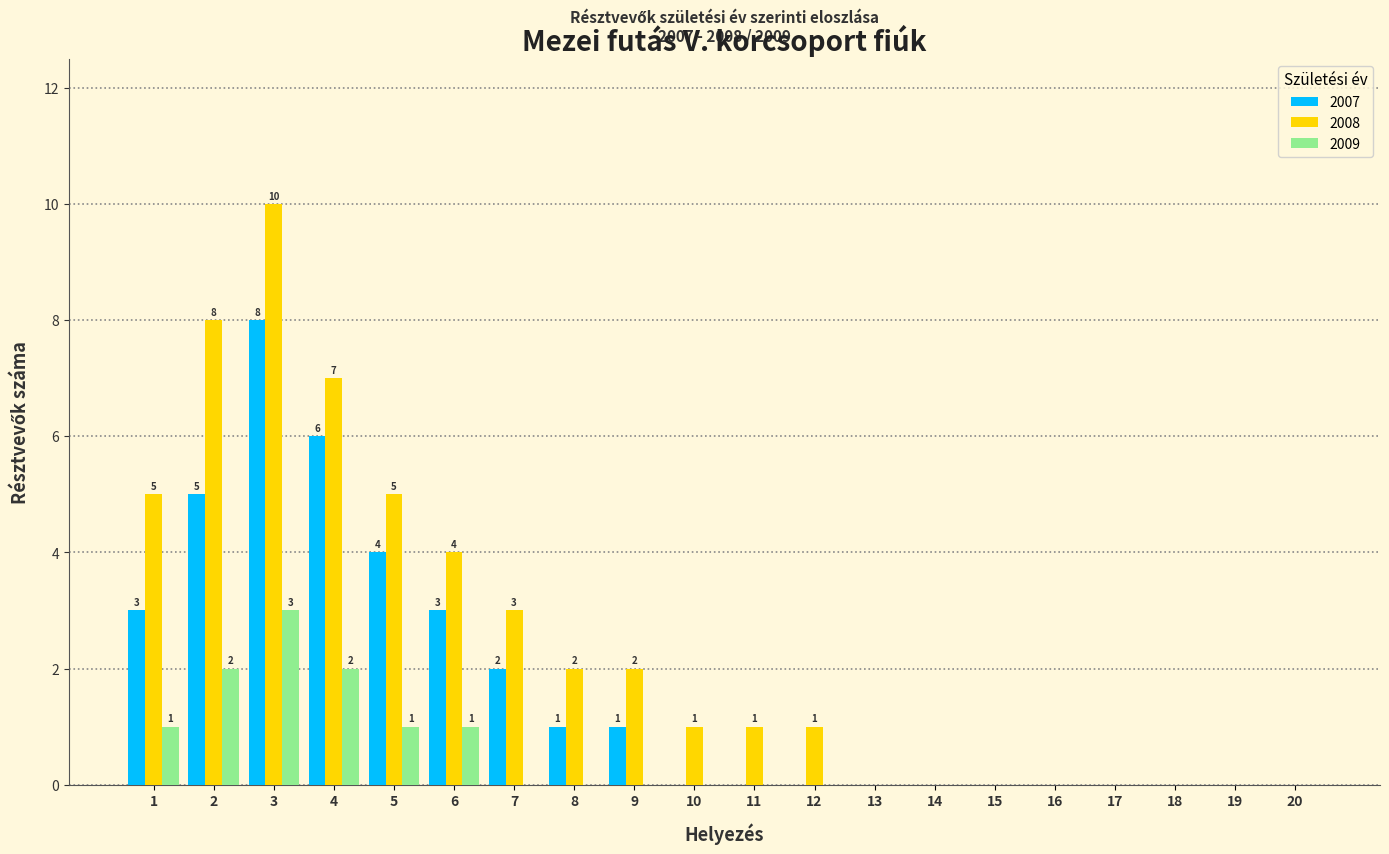

Which series has the largest total across all categories?

2008